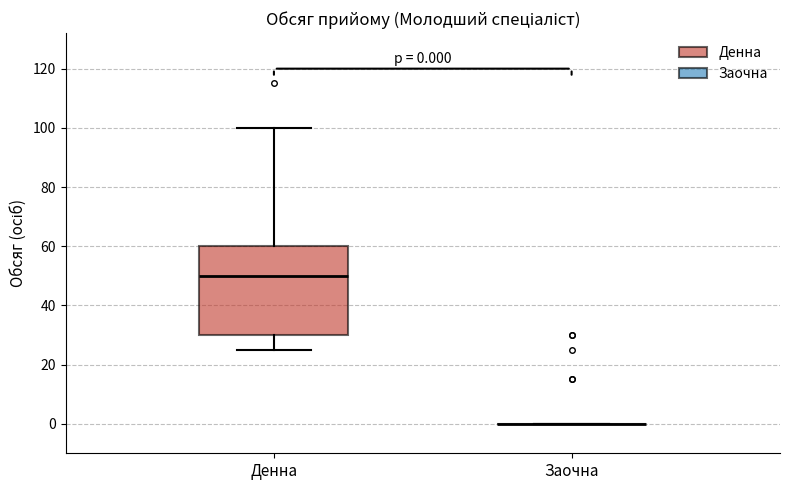

Which box is the tallest, from its lower edge to its upper edge?

Денна